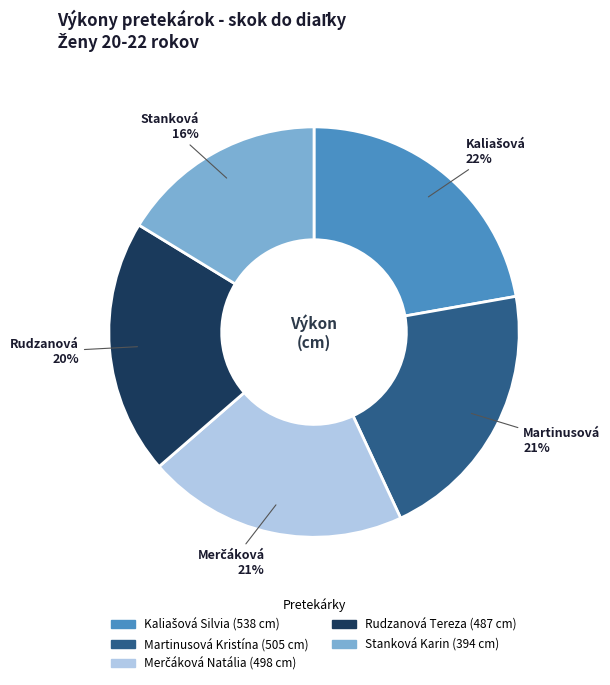

What is the ratio of the value at Rudzanová Tereza to the value at Stanková Karin?

1.2